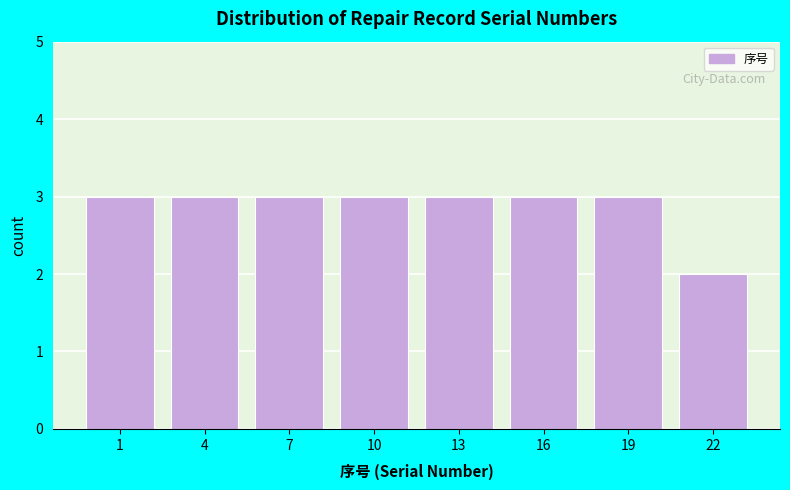

Reading right to left, extract all data points from this chart.

2	3	3	3	3	3	3	3